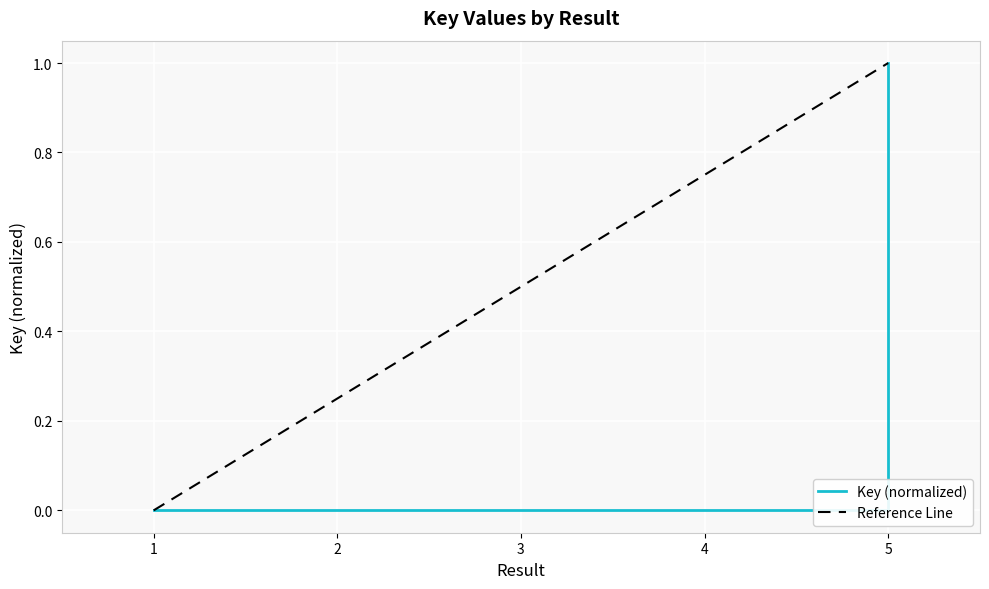

List the labels in order of value, largest first.

5, 2, 1, 3, 4